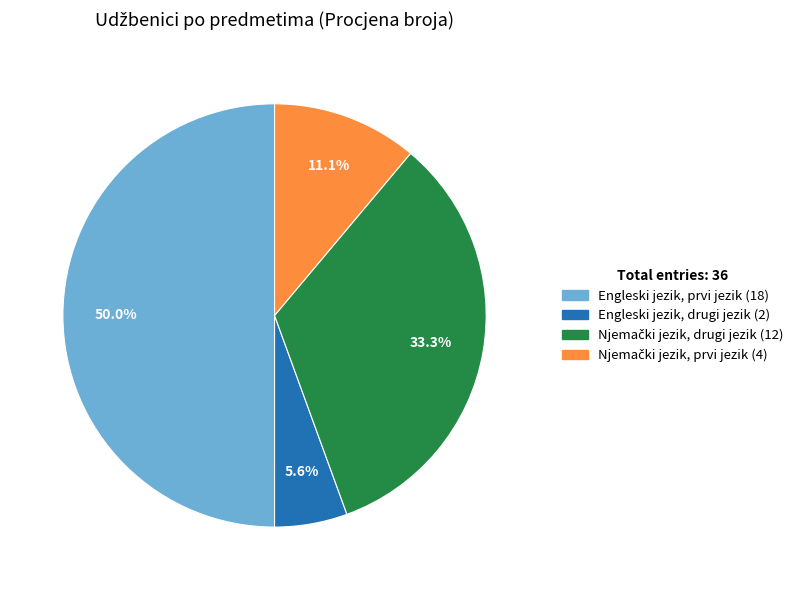

To the nearest percent, what percentage of the pie is Engleski jezik, prvi jezik?

50%